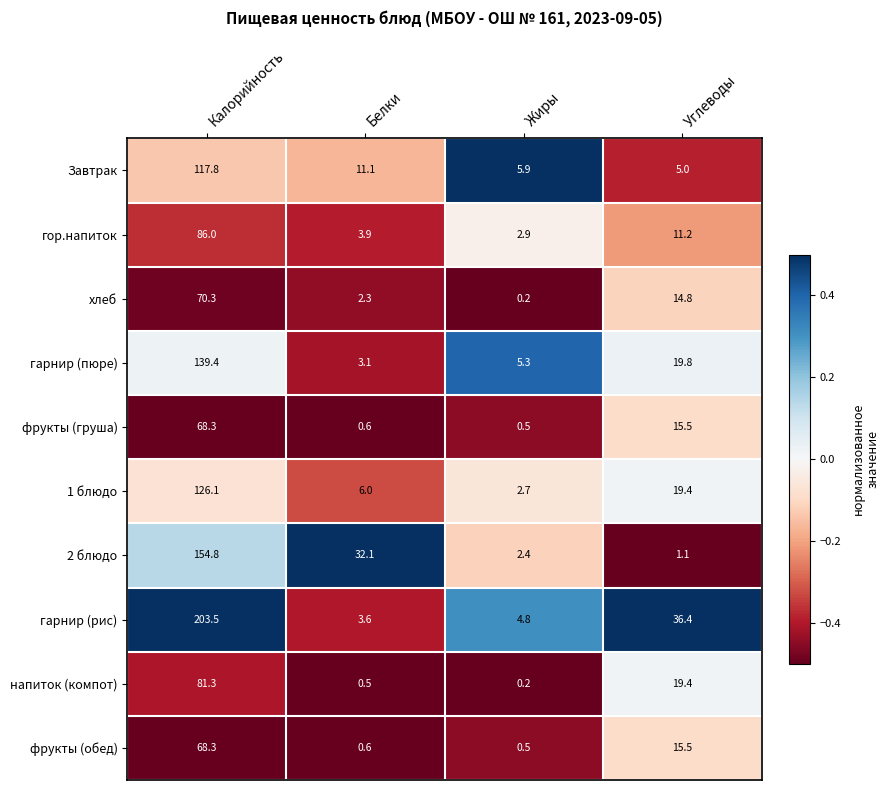

The гор.напиток series shows 6.6 at Белки. True or false?

False